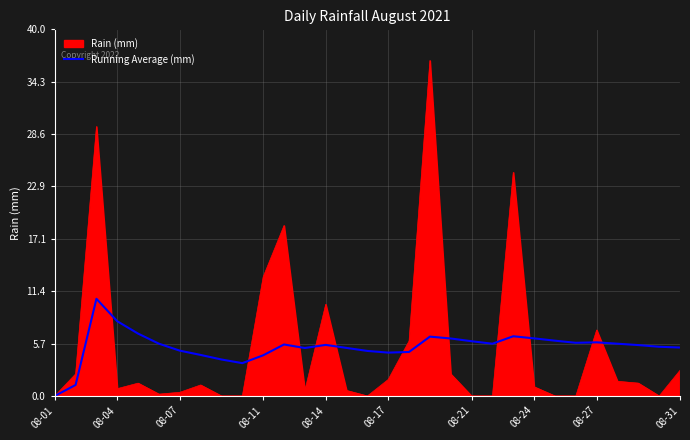

Which series has the widest spread of values?

Rain (mm)